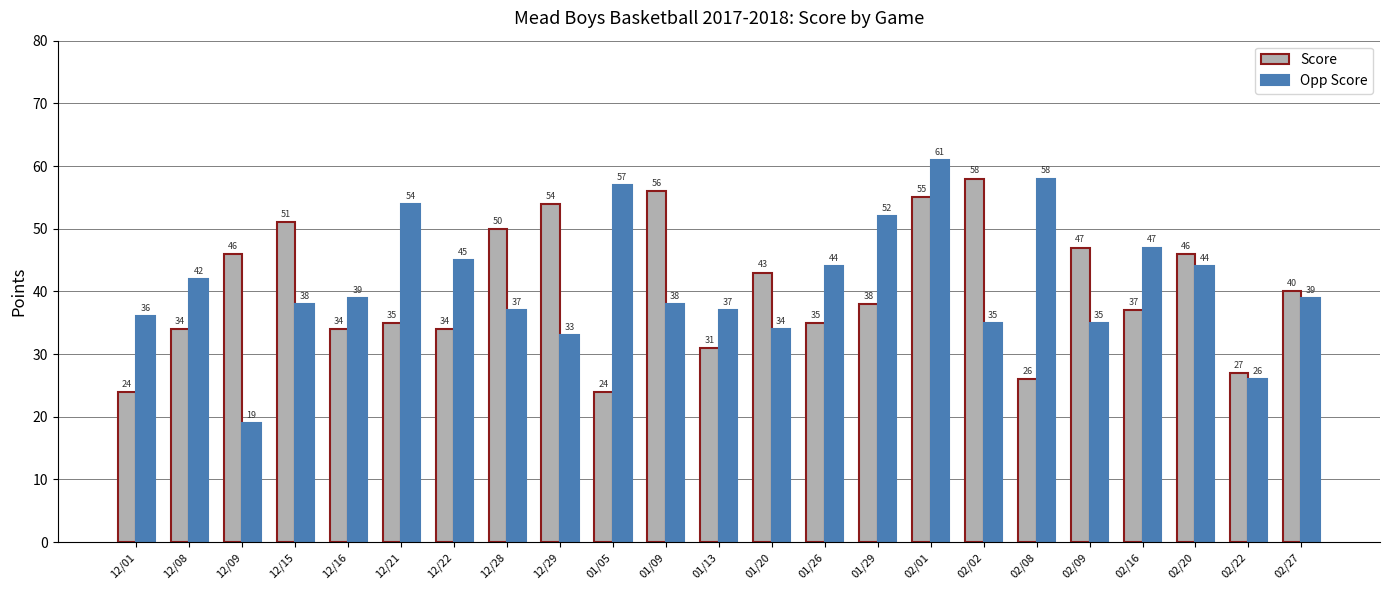

Reading left to right, transcribe all the data shown in this chart.

Score: 24	34	46	51	34	35	34	50	54	24	56	31	43	35	38	55	58	26	47	37	46	27	40
Opp Score: 36	42	19	38	39	54	45	37	33	57	38	37	34	44	52	61	35	58	35	47	44	26	39